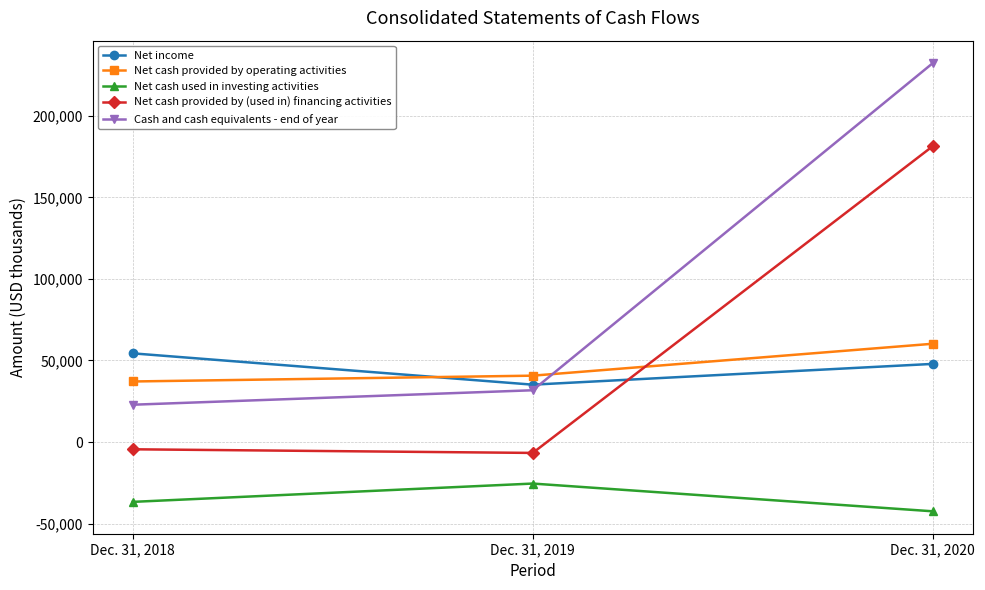

Does the chart have visible grid lines?

Yes